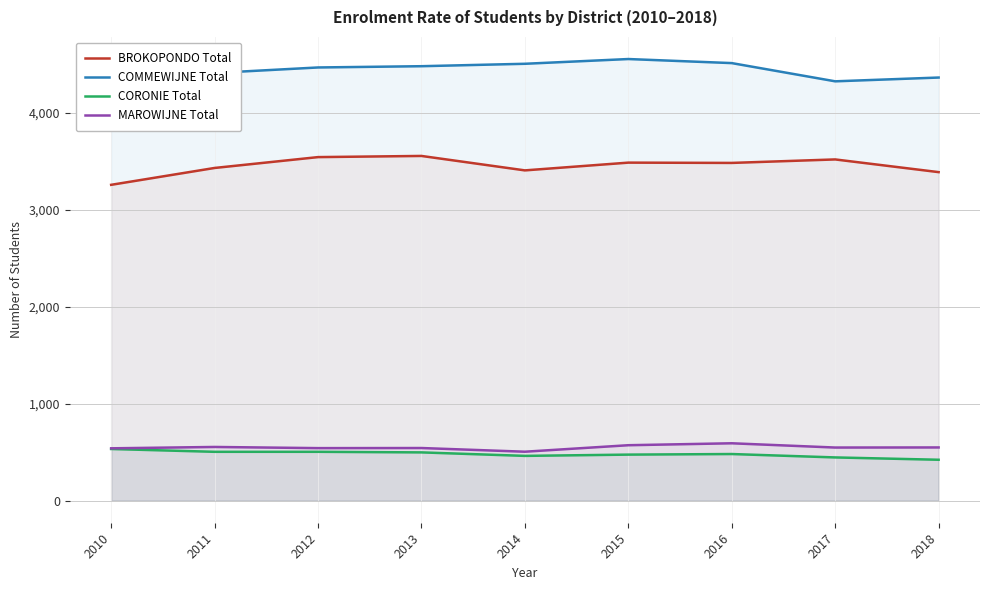

Reading left to right, what are all the values shown in this chart?

BROKOPONDO Total: 3259	3433	3545	3557	3408	3488	3485	3521	3390
COMMEWIJNE Total: 4527	4413	4470	4483	4508	4557	4515	4327	4366
CORONIE Total: 533	504	504	498	462	475	481	446	422
MAROWIJNE Total: 540	554	542	543	505	572	592	548	549